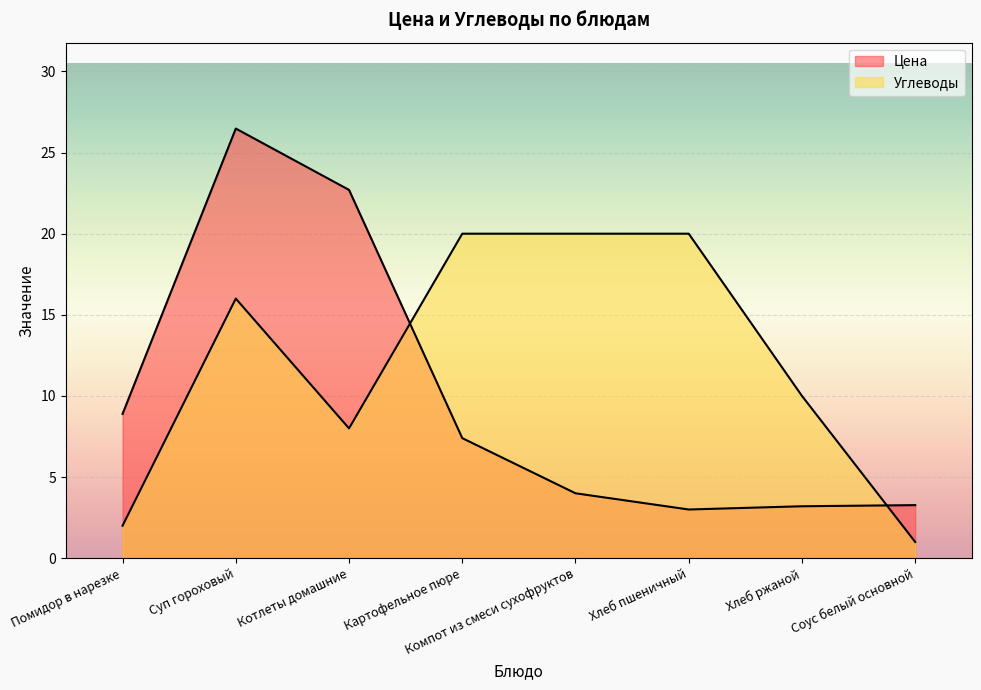

Between Соус белый основной and Компот из смеси сухофруктов, which is larger?

Компот из смеси сухофруктов